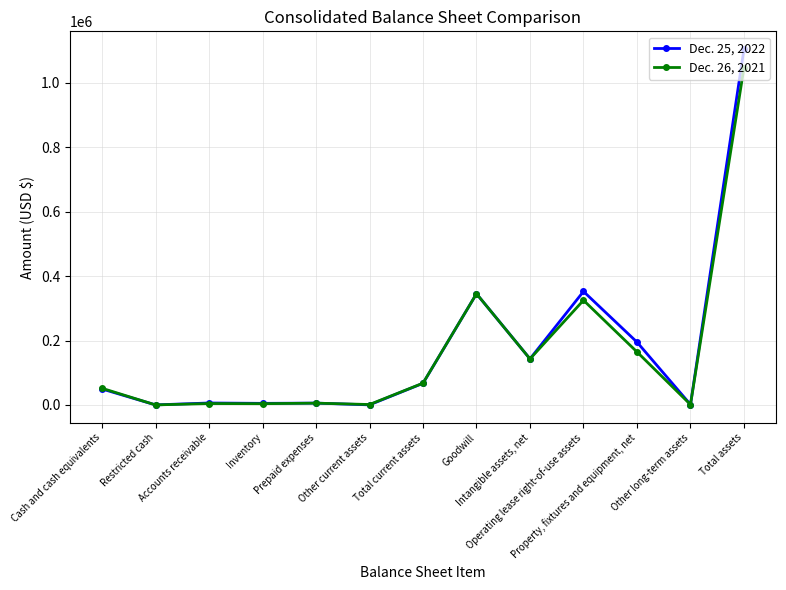

Rank the series by their average value, from highest to lowest.

Dec. 25, 2022, Dec. 26, 2021